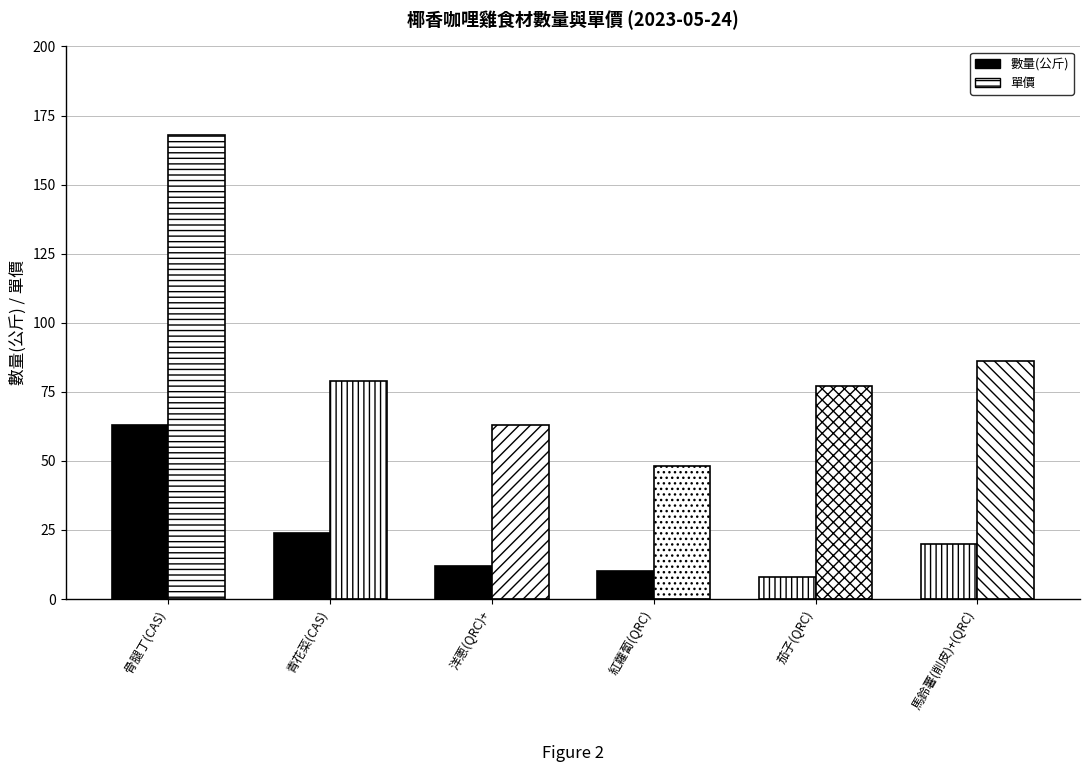

How many data points in 單價 are less than 79?

3